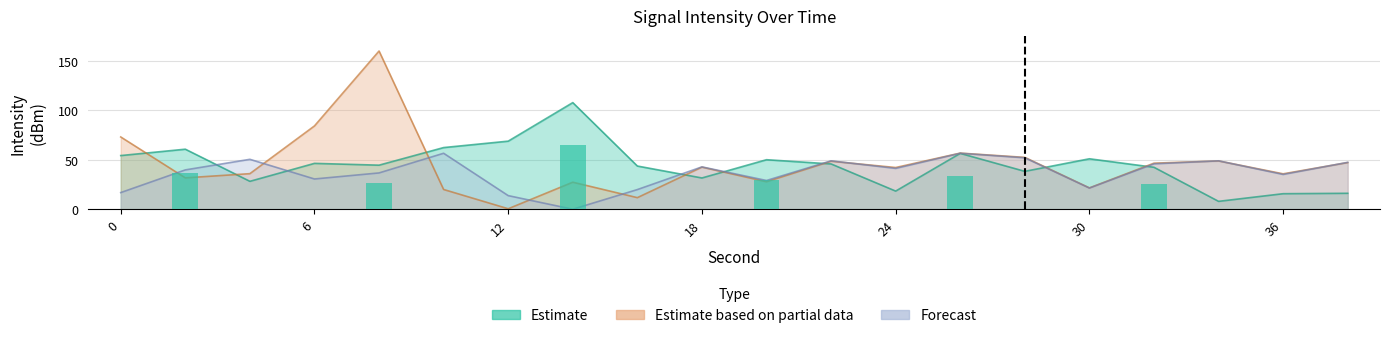

What is the average value of the Estimate based on partial data series?

45.7